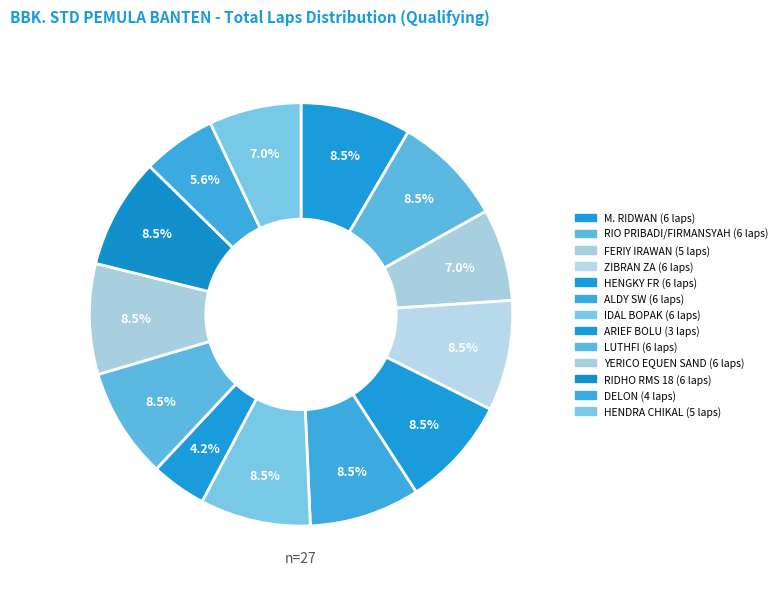

Does ZIBRAN ZA represent more than half of the total?

No